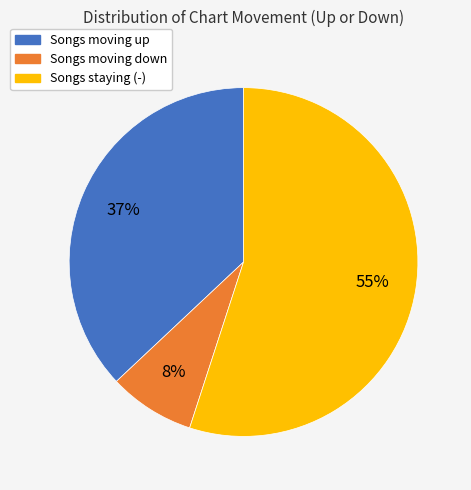

Does any single category account for the majority?

Yes